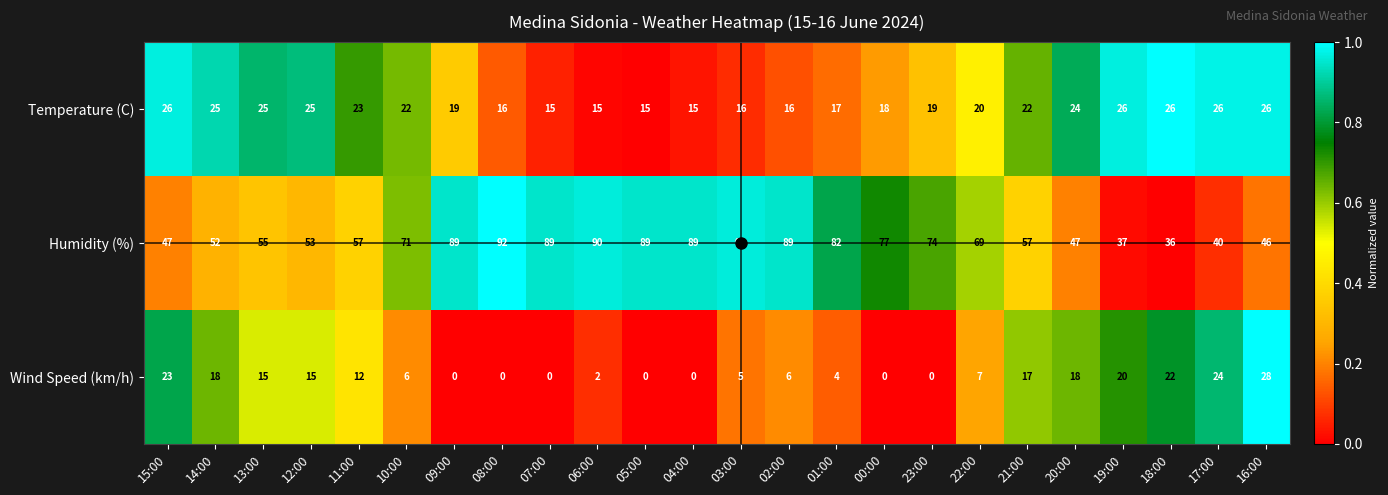

Which series changed the most between 11:00 and 08:00?

Humidity (%)